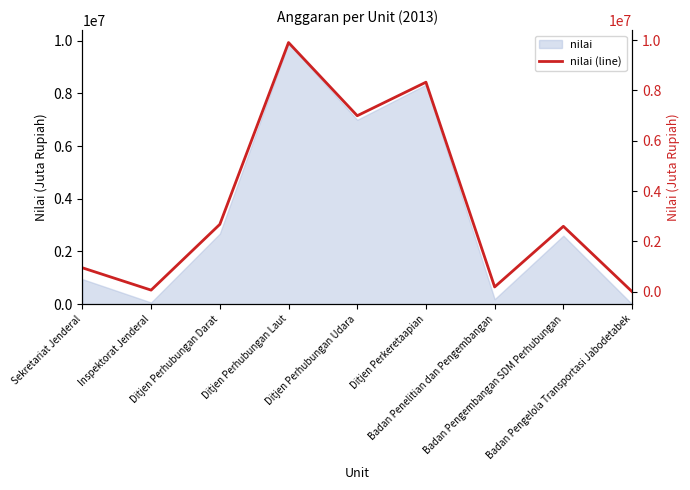

What is the greatest value displayed?

9907084